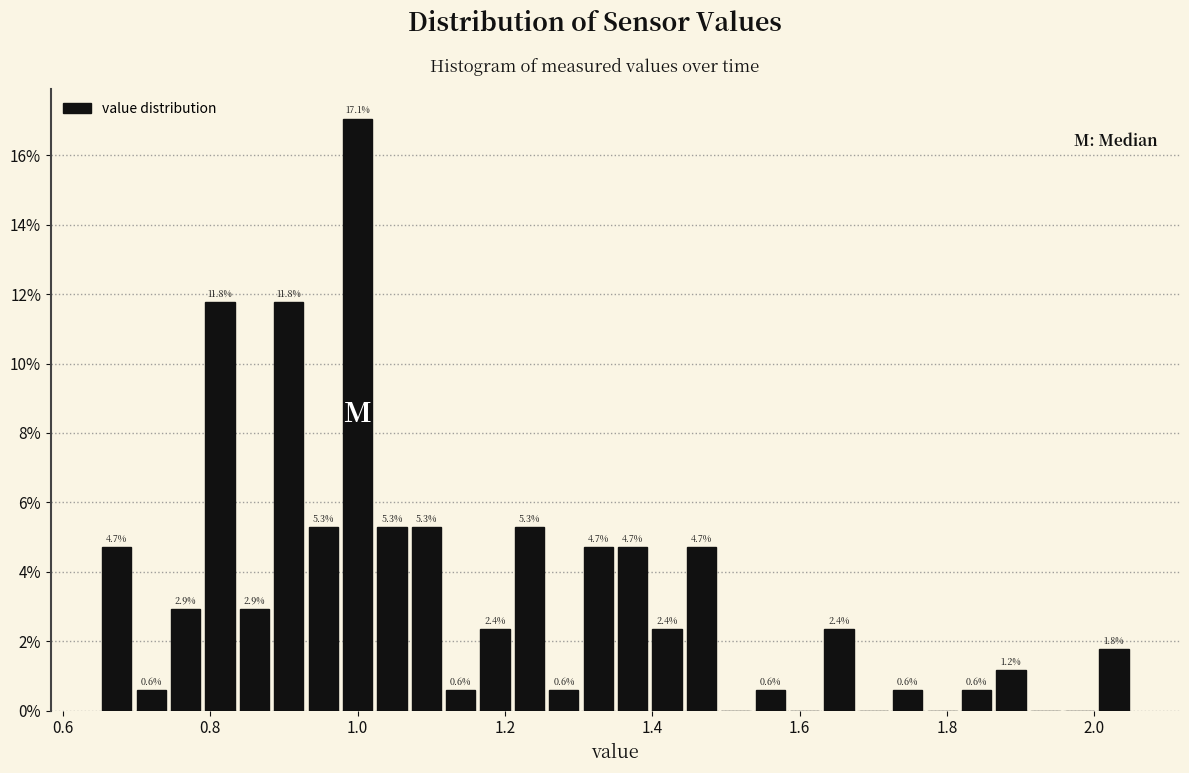

Around what value on the x-axis is the tallest bar? Give the approximate position of its centre, as read against the axis.

1.00